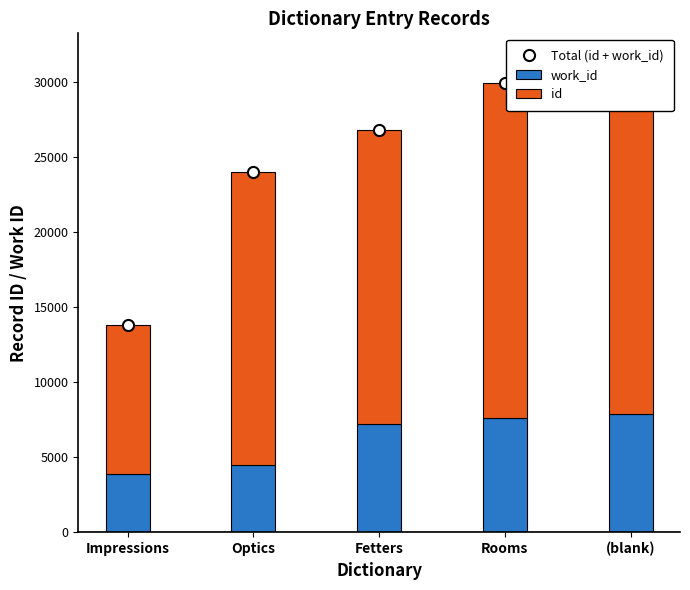

What is the sum of all id values?

95105